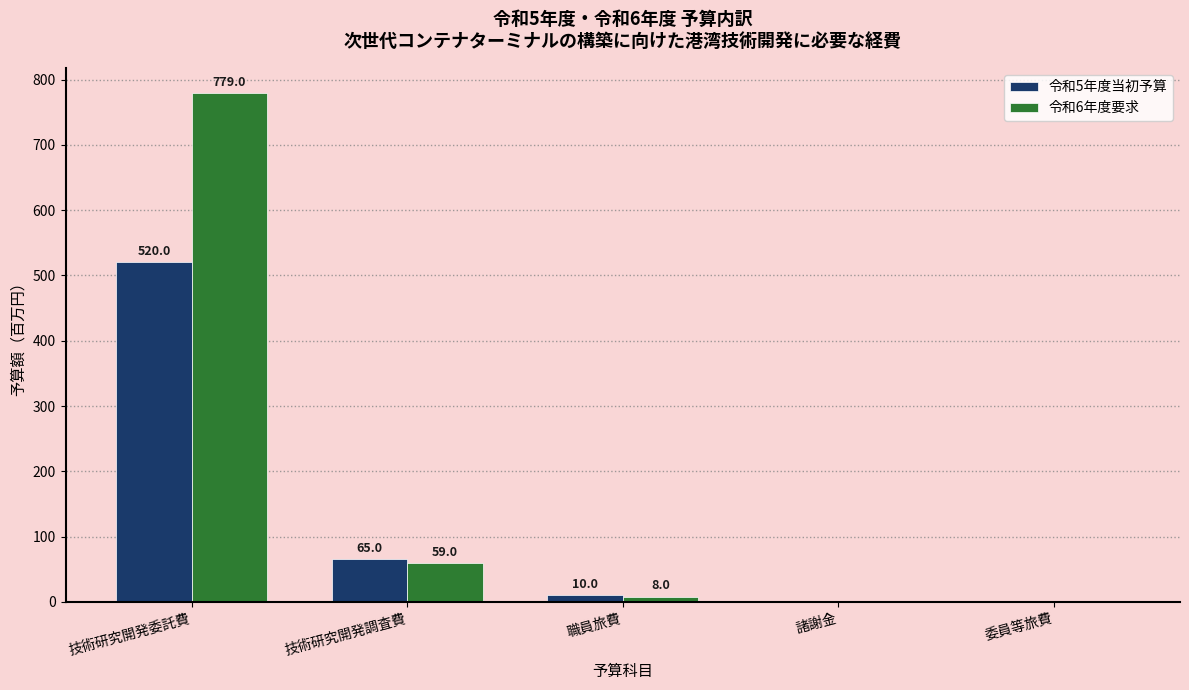

Is the value of 令和5年度当初予算 at 委員等旅費 greater than the value of 令和6年度要求 at 職員旅費?

No